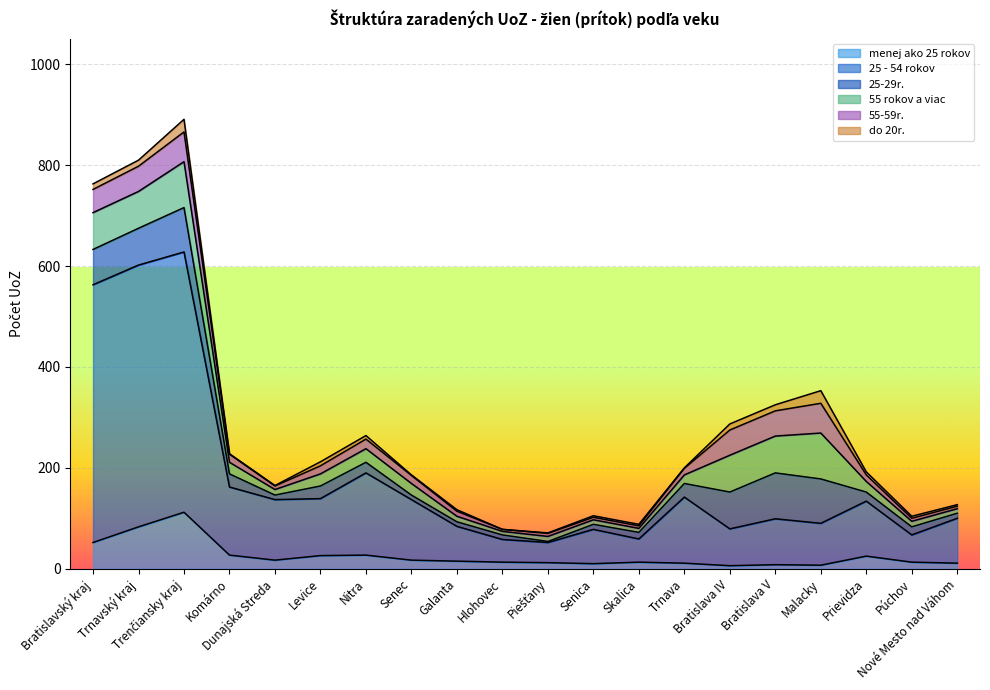

How many interior local peaks does the 55-59r. series have?

4